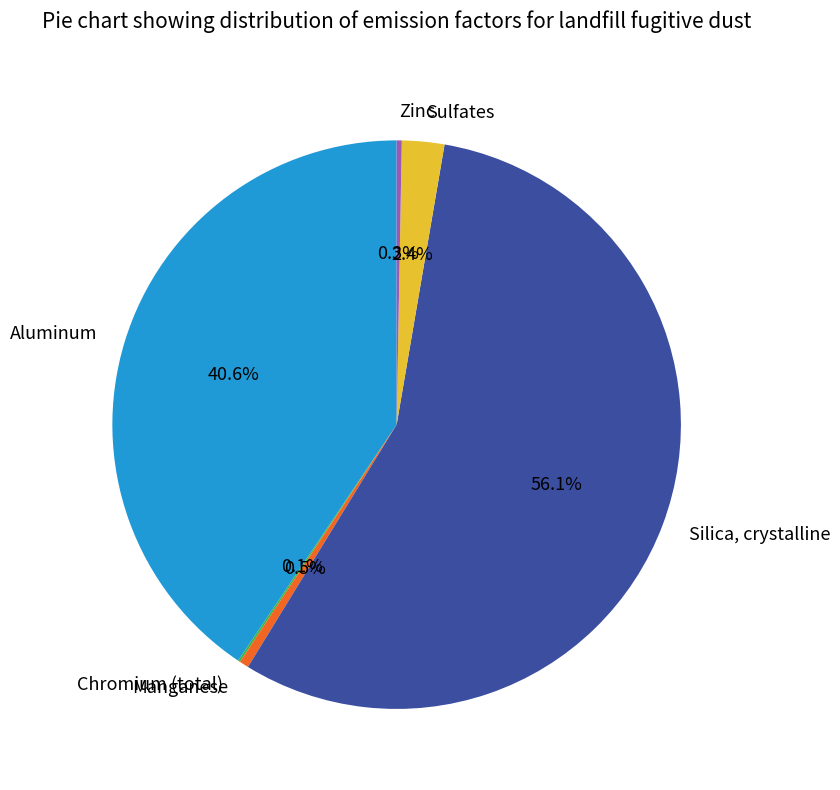

To the nearest percent, what is the difference between the Zinc and Silica, crystalline slice percentages?

56%